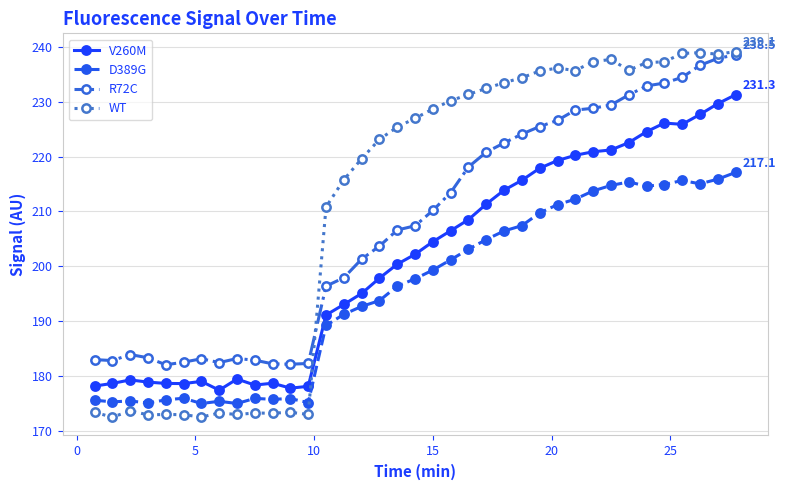

What is the maximum value for D389G?

217.1